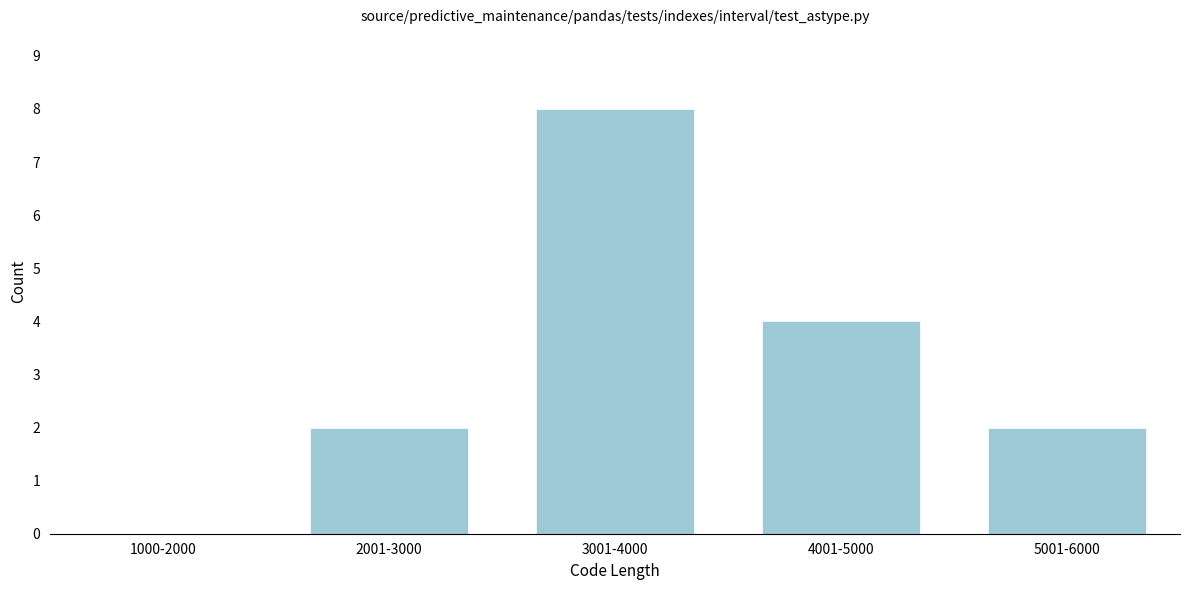

Reading left to right, extract all data points from this chart.

1000-2000=0	2001-3000=2	3001-4000=8	4001-5000=4	5001-6000=2